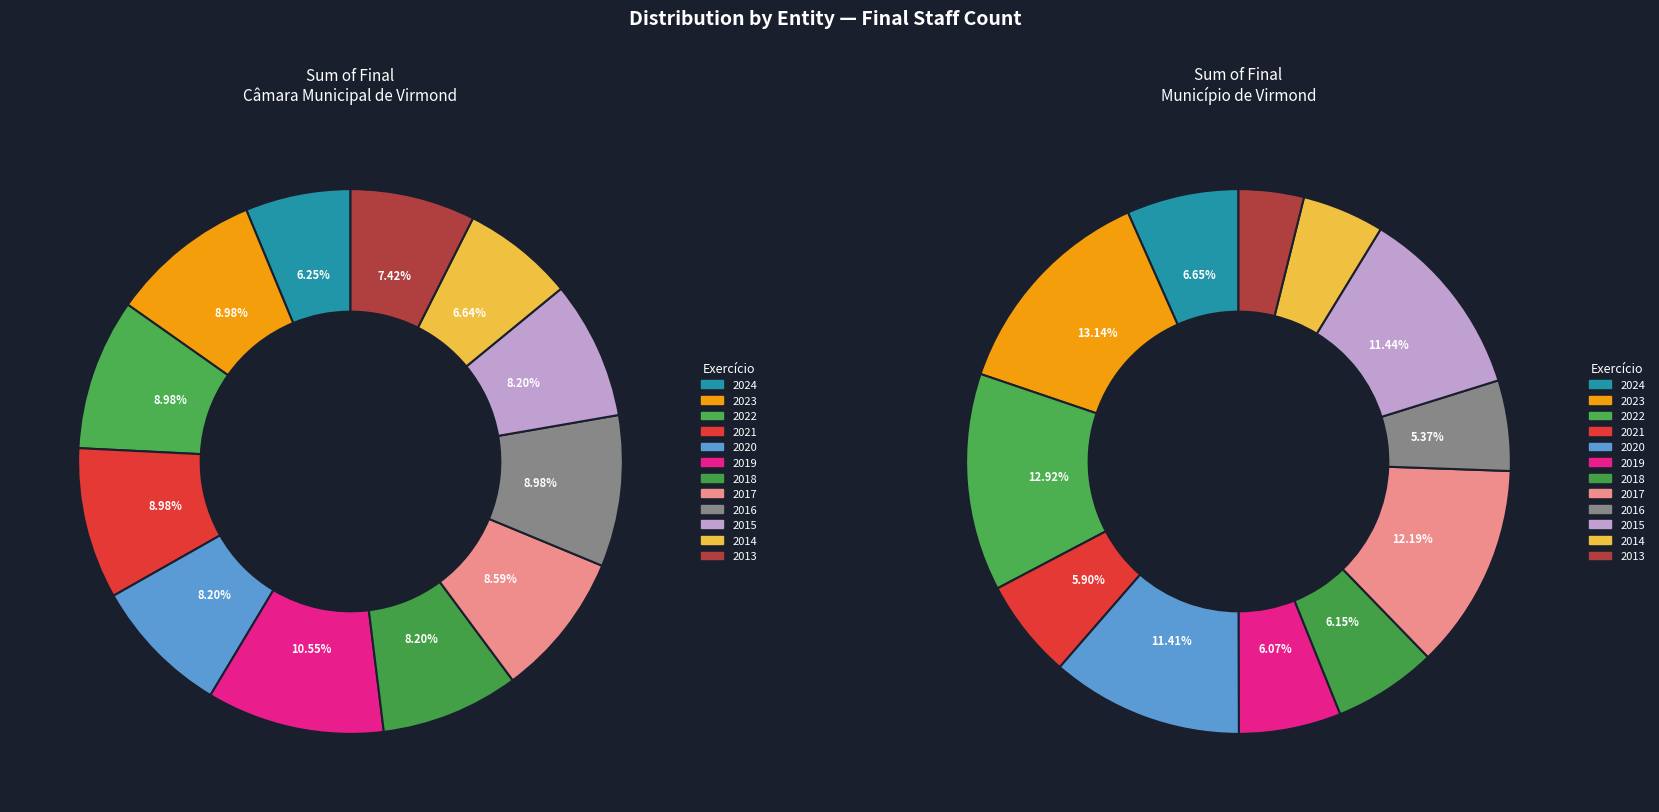

Is the sum of 2024 and 2023 greater than half?

No